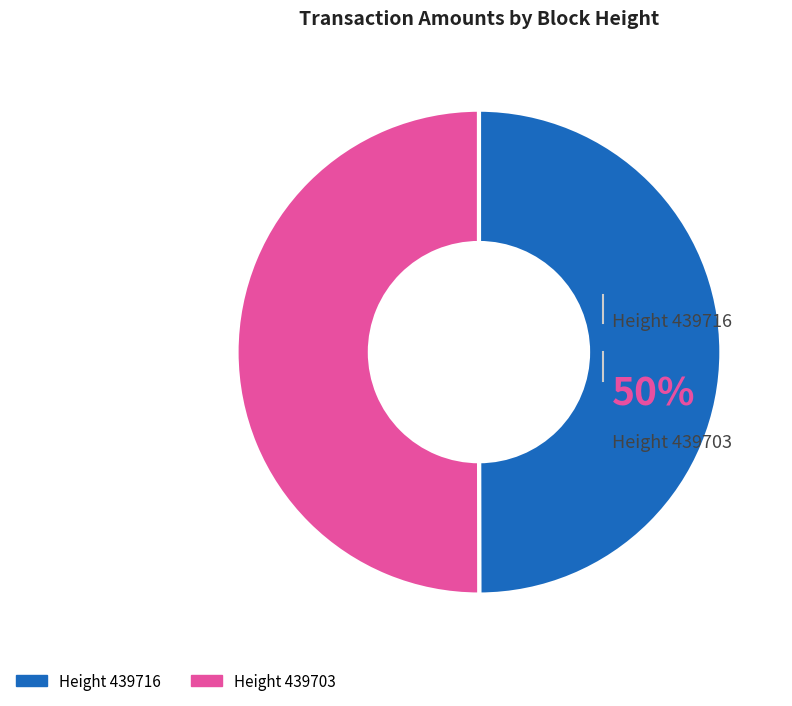

To the nearest percent, what is the average slice percentage?

50%